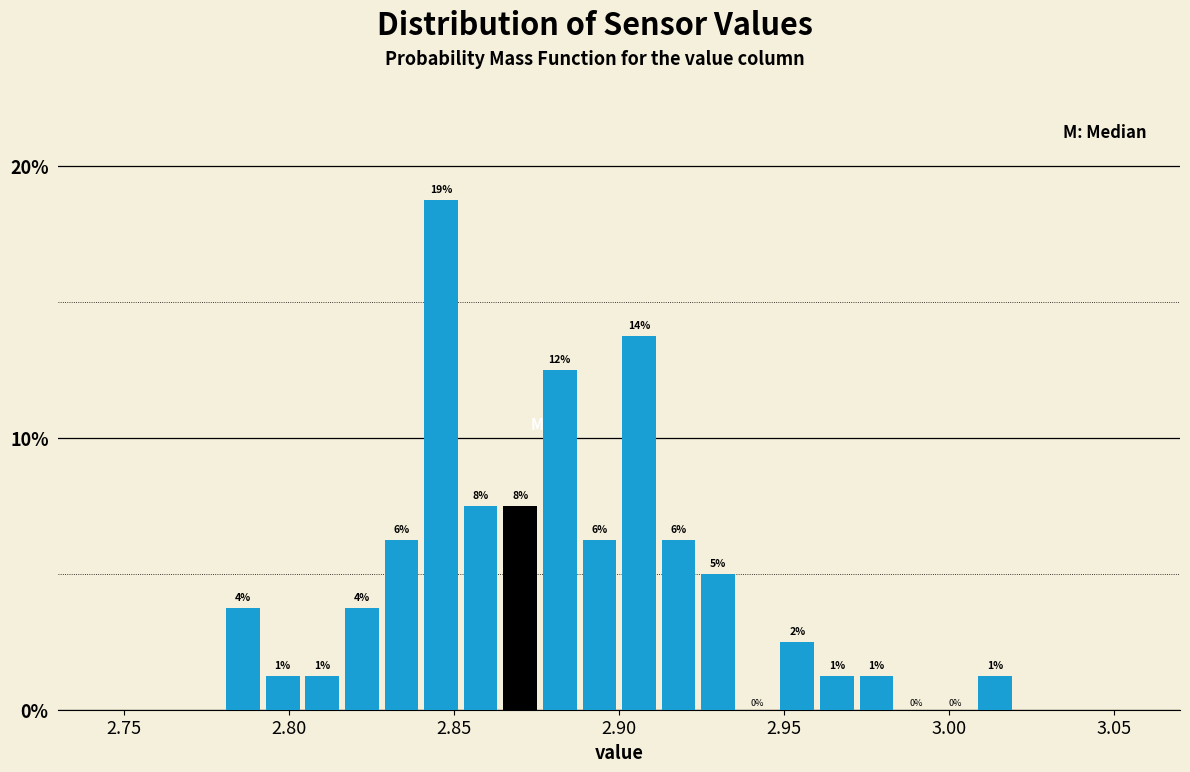

Around what value on the x-axis is the tallest bar? Give the approximate position of its centre, as read against the axis.

2.845